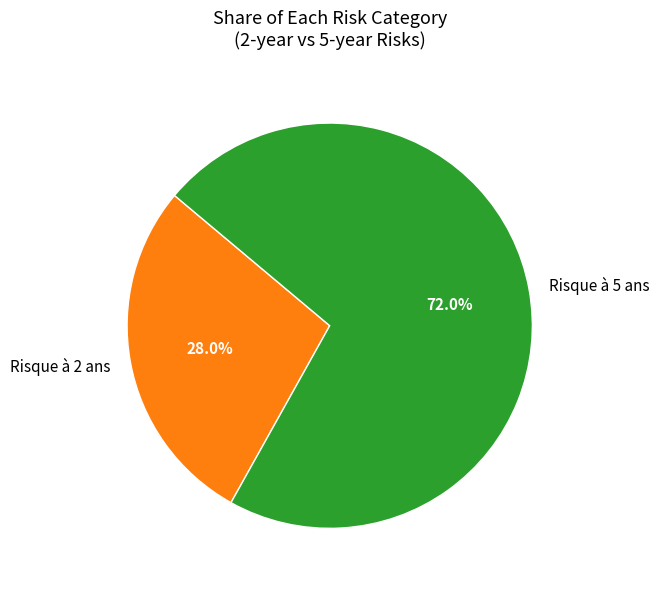

Is the sum of Risque à 5 ans and Risque à 2 ans greater than half?

Yes